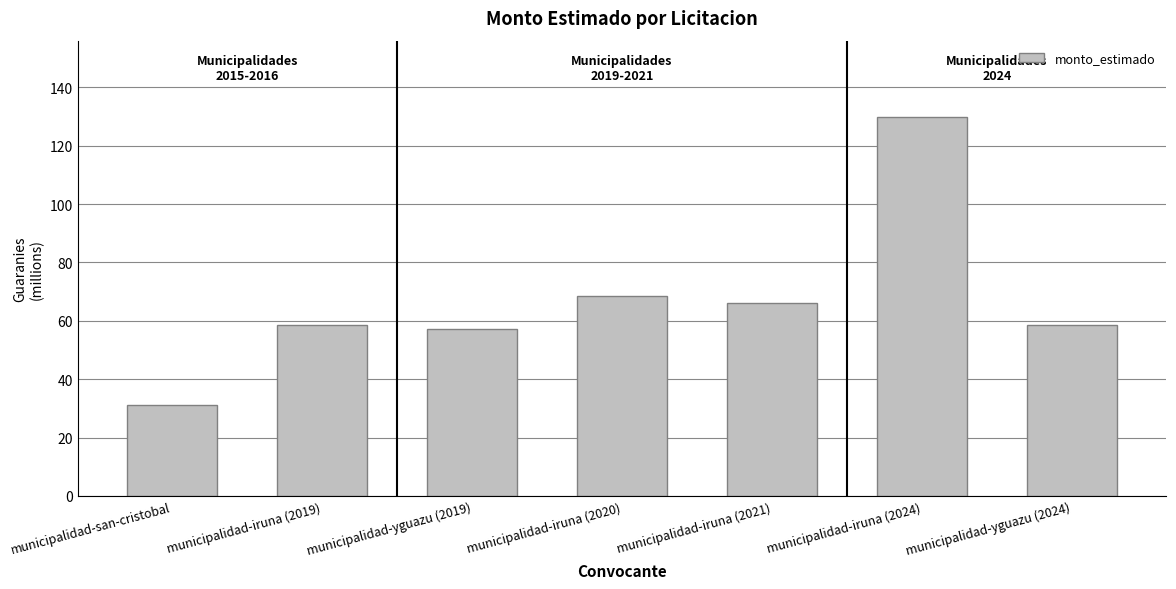

Which has a higher value, municipalidad-iruna (2024) or municipalidad-san-cristobal?

municipalidad-iruna (2024)